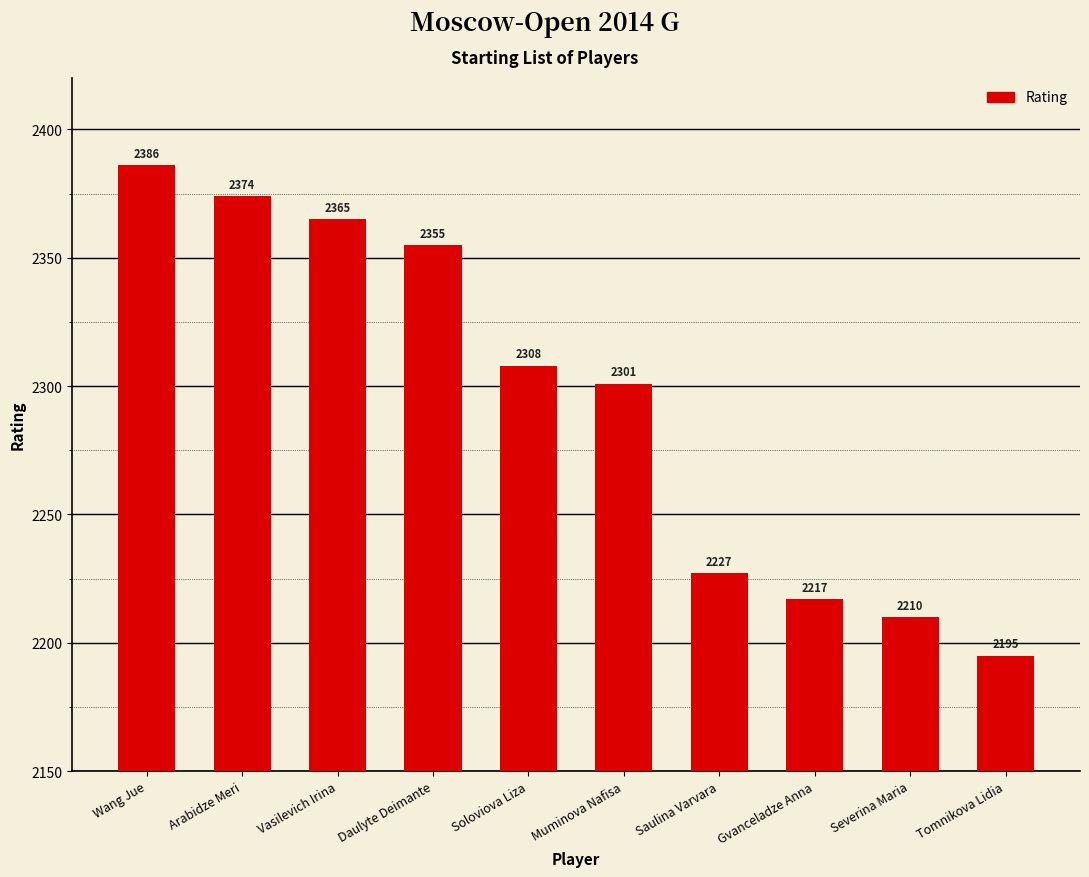

What is the change in value from Vasilevich Irina to Soloviova Liza?

-57